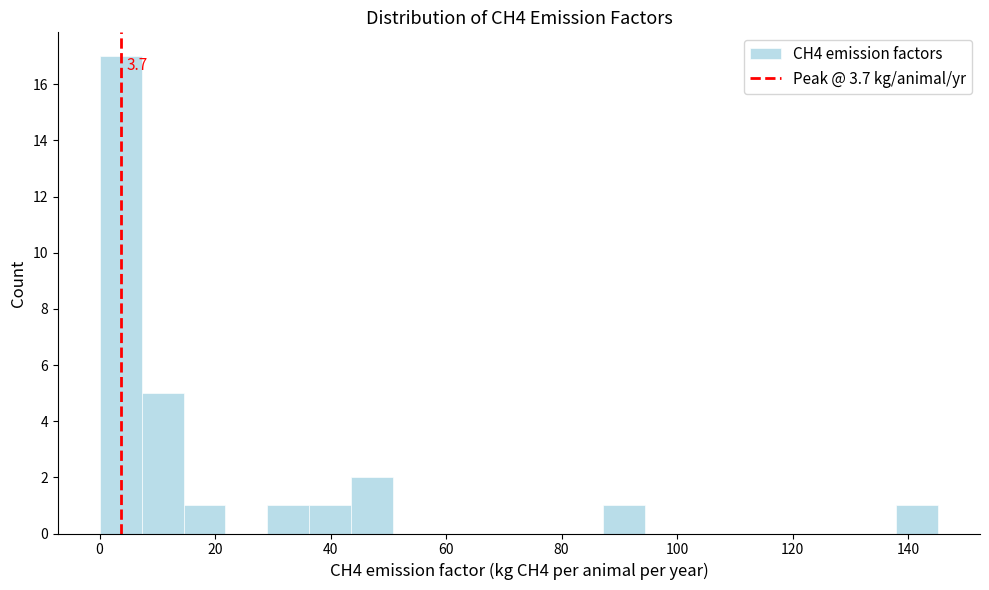

Around what value on the x-axis is the tallest bar? Give the approximate position of its centre, as read against the axis.

4